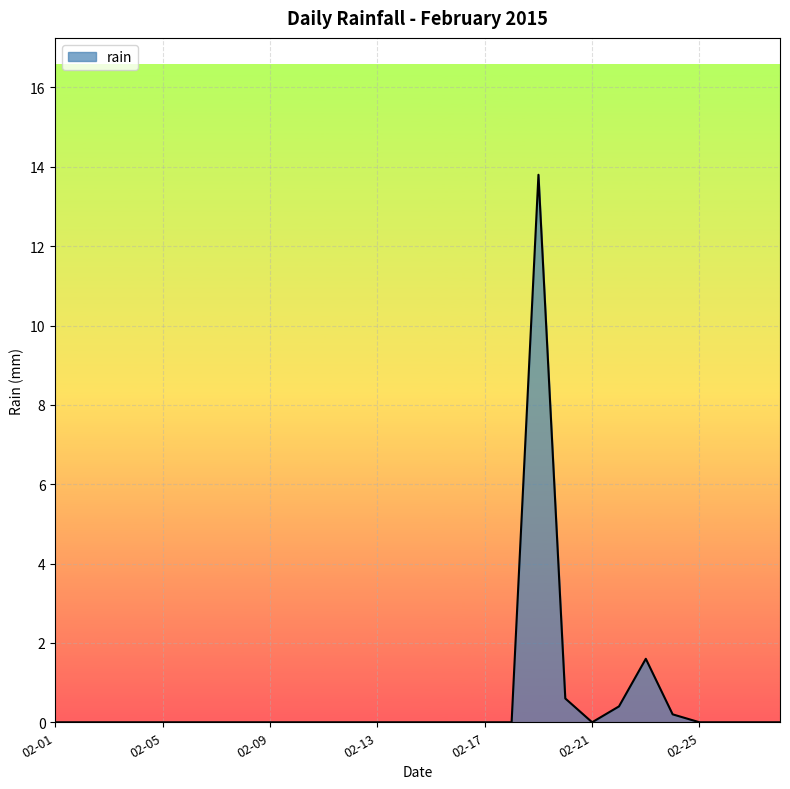

What is the difference between the maximum and minimum values?

13.8